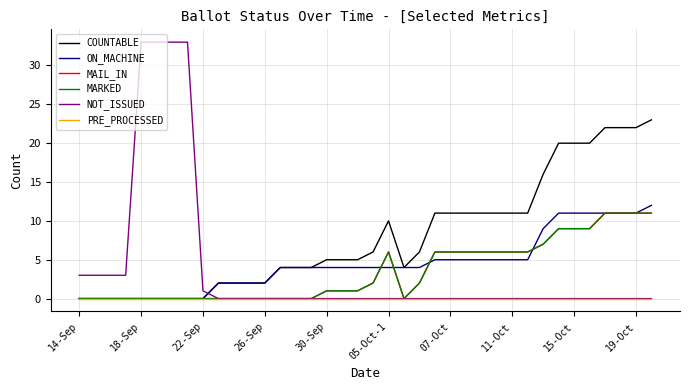

Does the chart have visible grid lines?

Yes